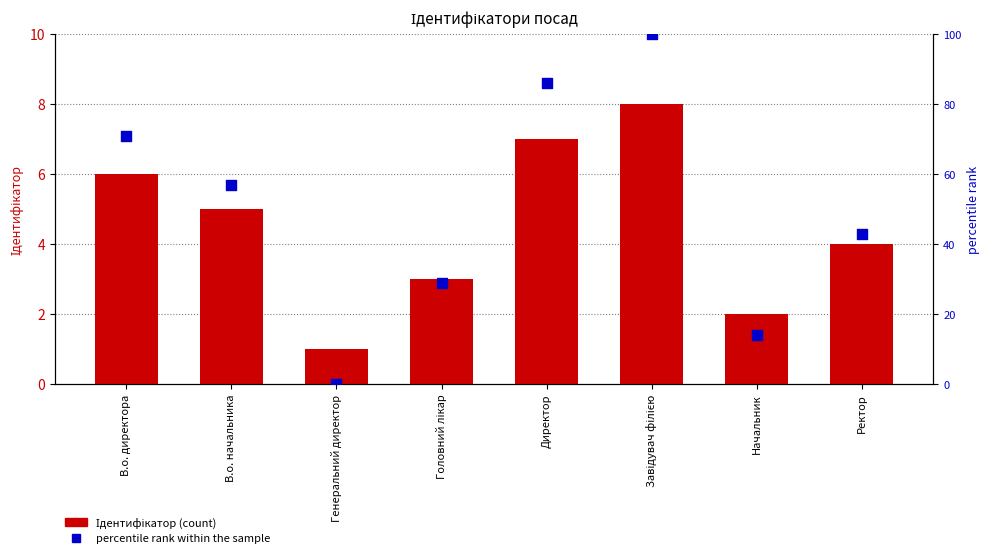

What are all the series names shown in the legend?

Ідентифікатор, percentile rank within the sample